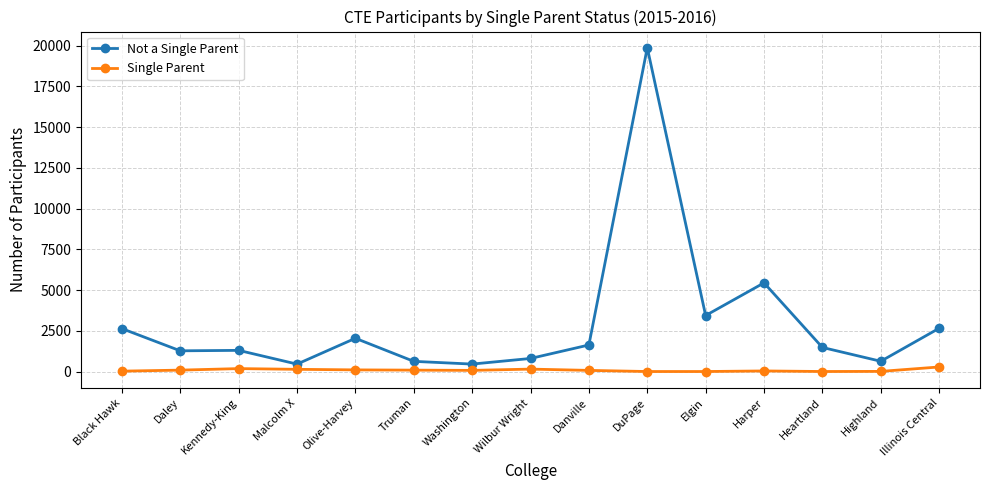

What is the difference between the Not a Single Parent values at Daley and Harper?

4169